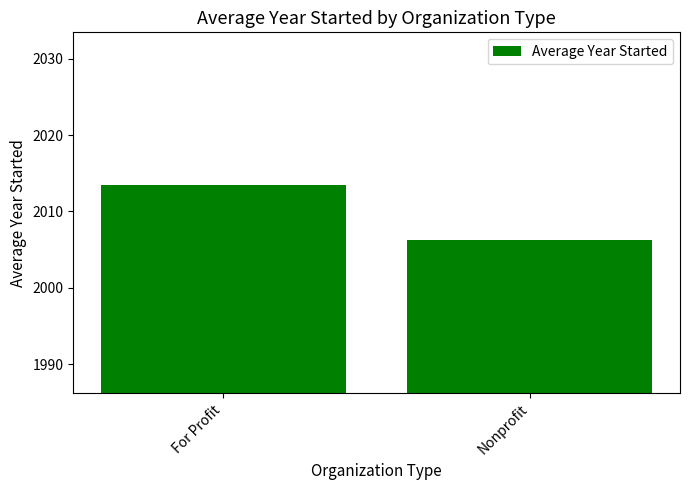

What is the maximum value shown in the chart?

2013.5